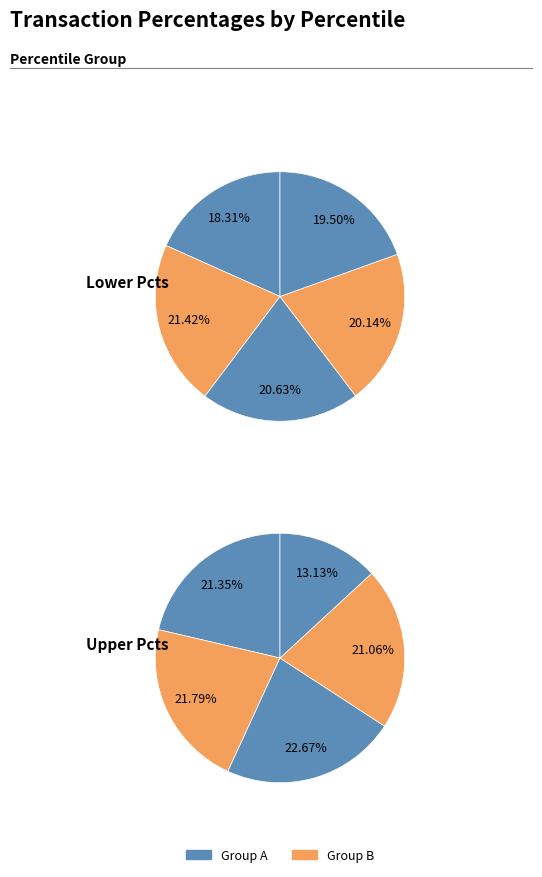

Does pct25 account for over 50% of the chart?

No